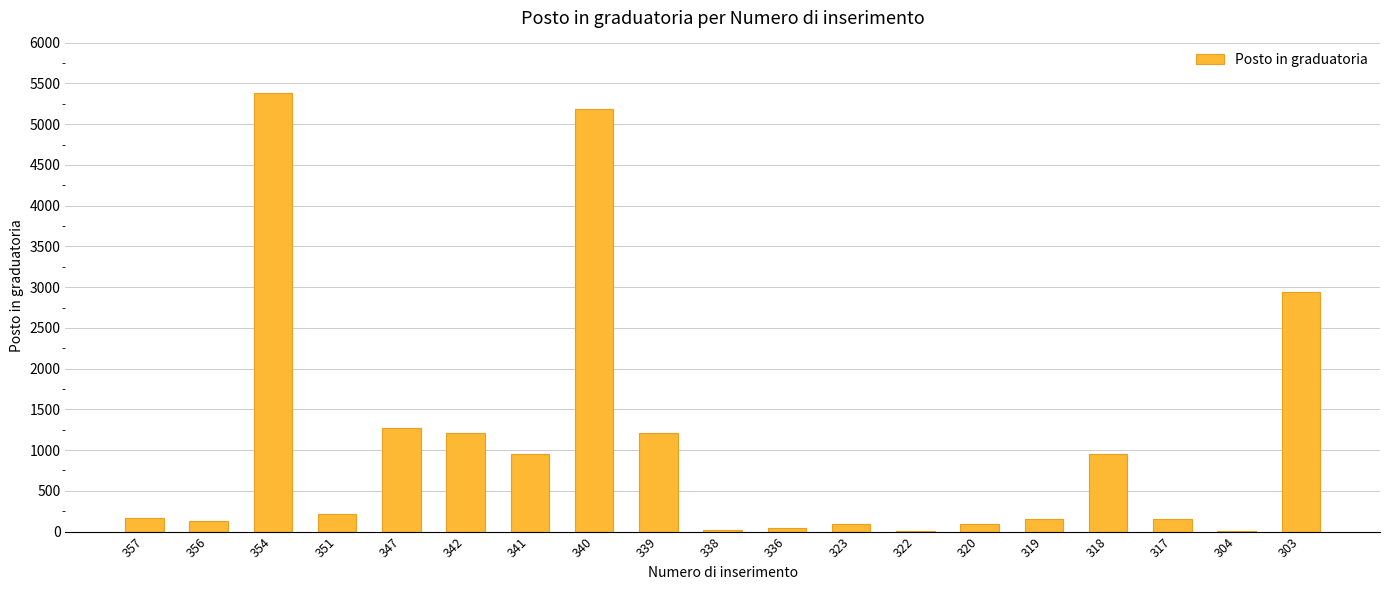

What is the sum of the values at 356 and 354?

5513